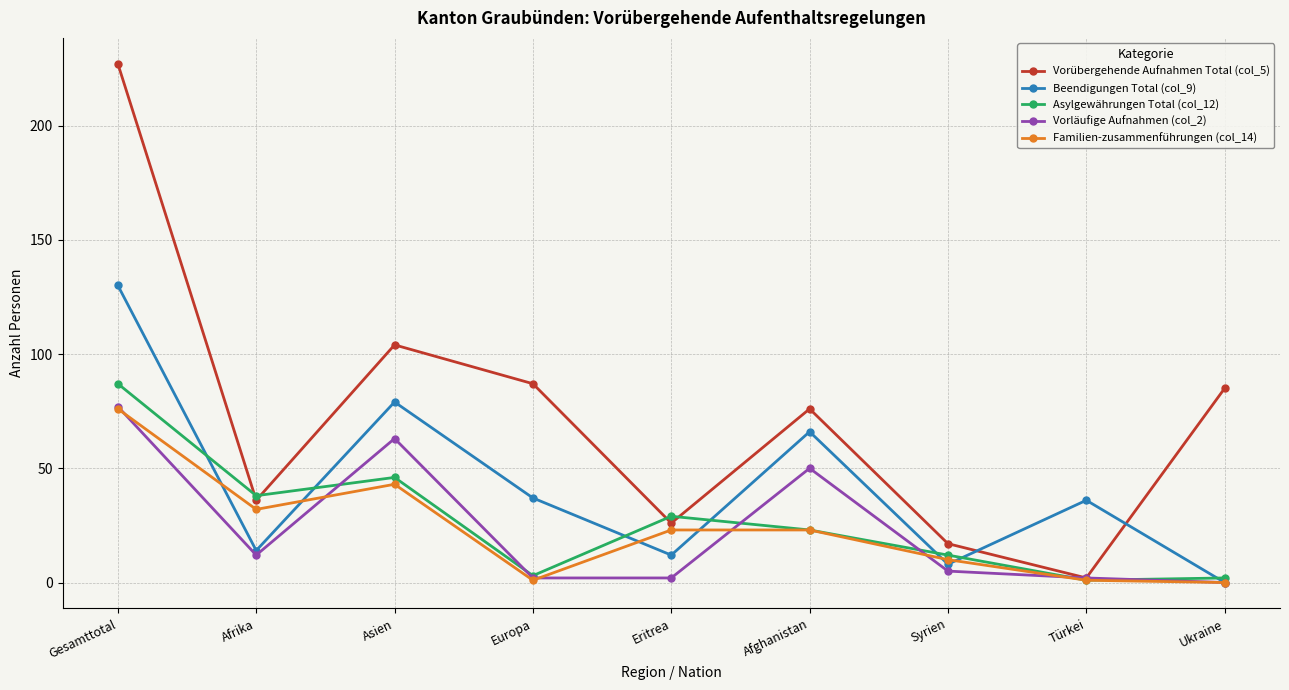

True or false: Asylgewährungen Total (col_12) and Beendigungen Total (col_9) cross at least once.

True